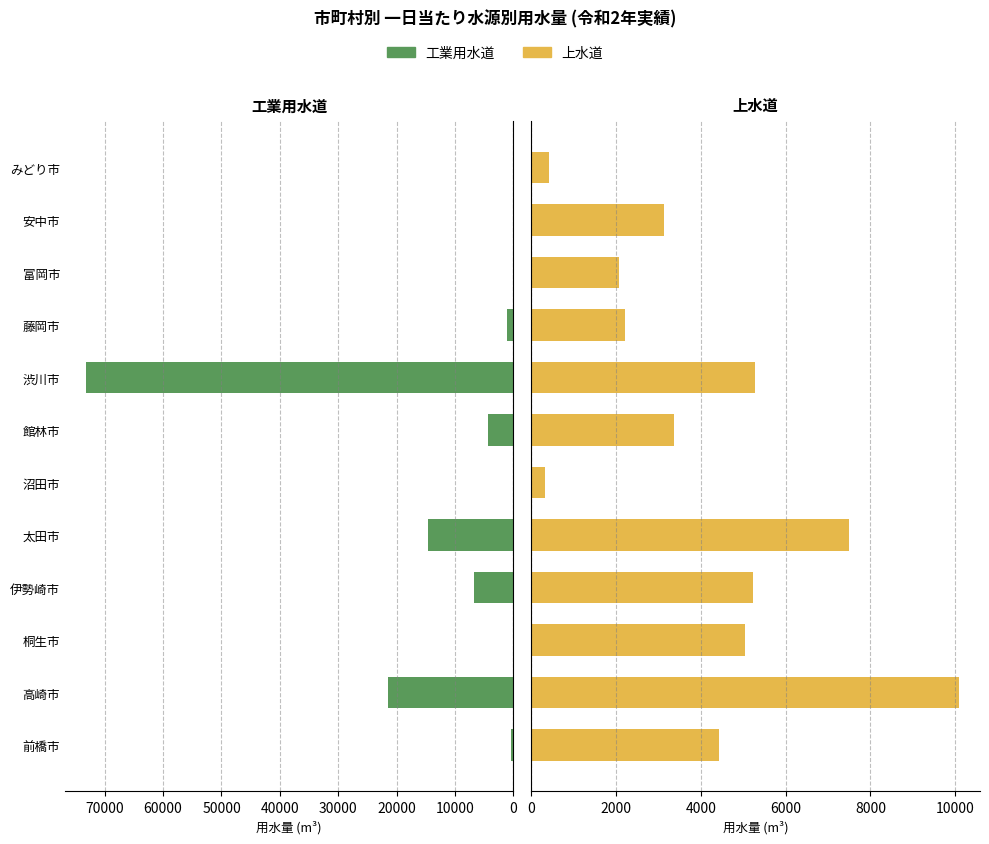

What value does the 工業用水道 series have at 渋川市, to the nearest 100?

73200